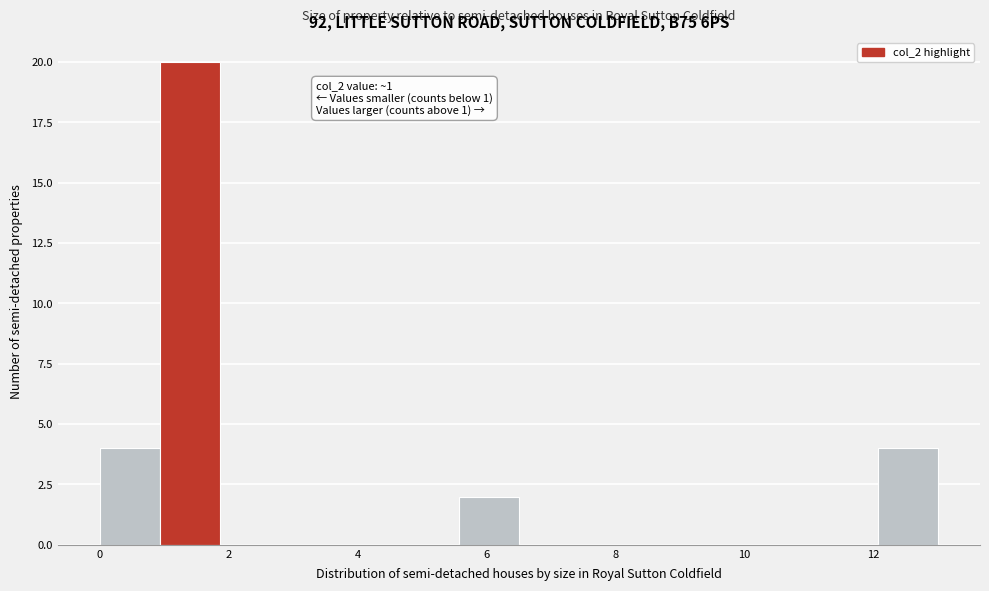

Over which range of the x-axis is the bar tallest?

1.0 to 1.8